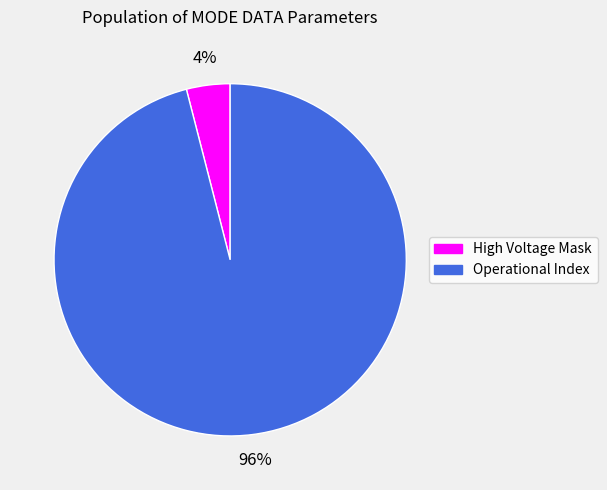

Does any single category account for the majority?

Yes